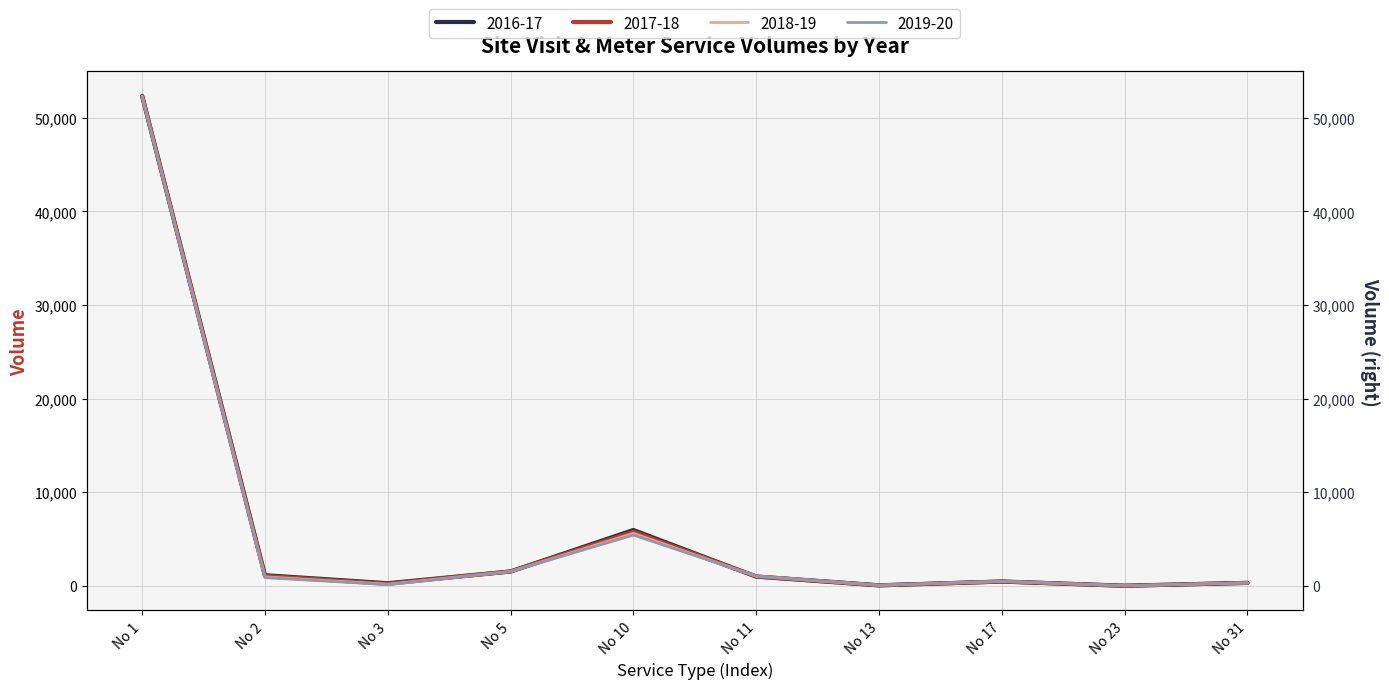

What is the difference between the highest and lowest values at No 23?

1